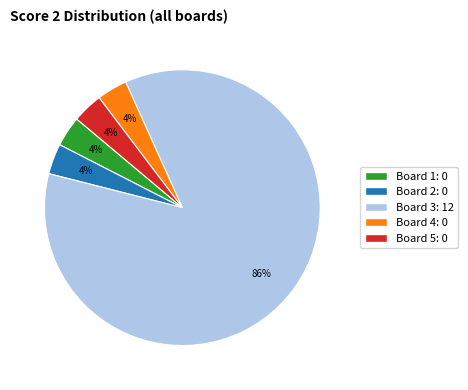

Count the number of slices in the pie.

5